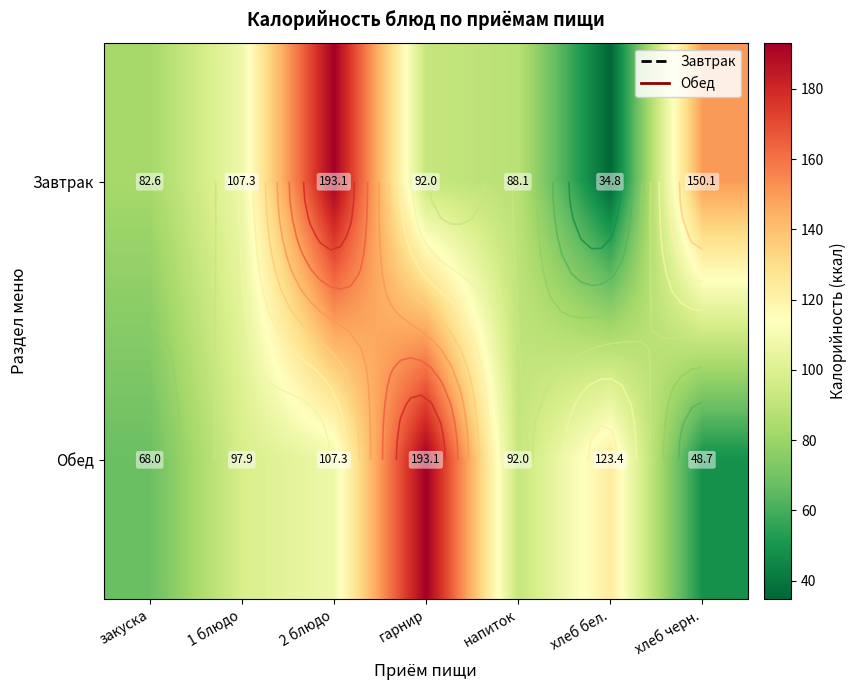

Which category has the lowest value in the Обед series?

хлеб черн.